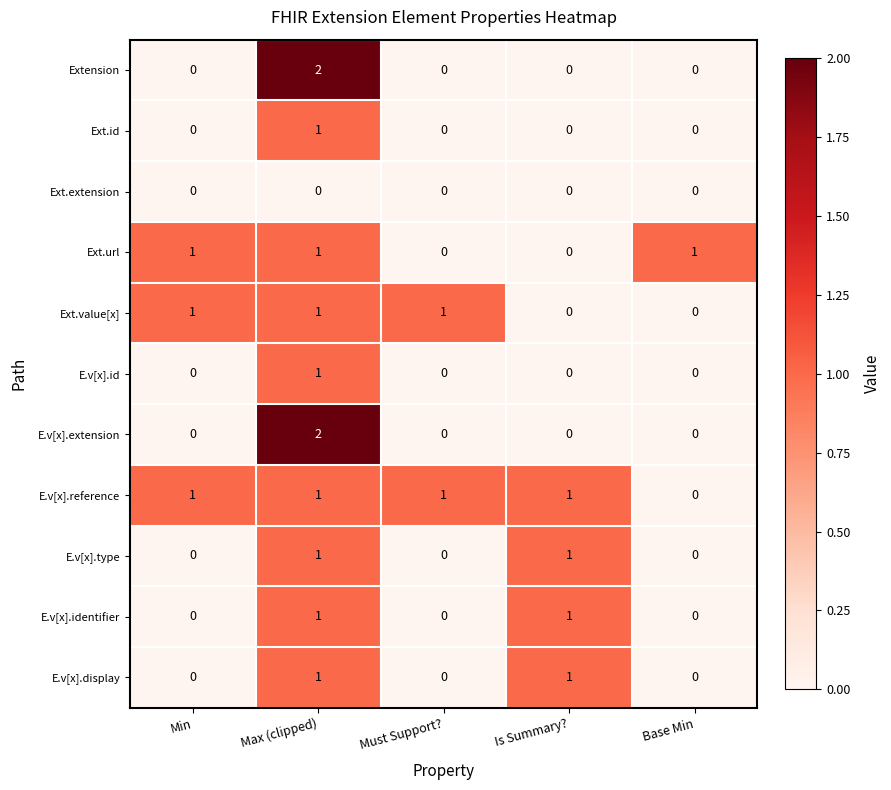

Which series has the largest total across all categories?

E.v[x].reference